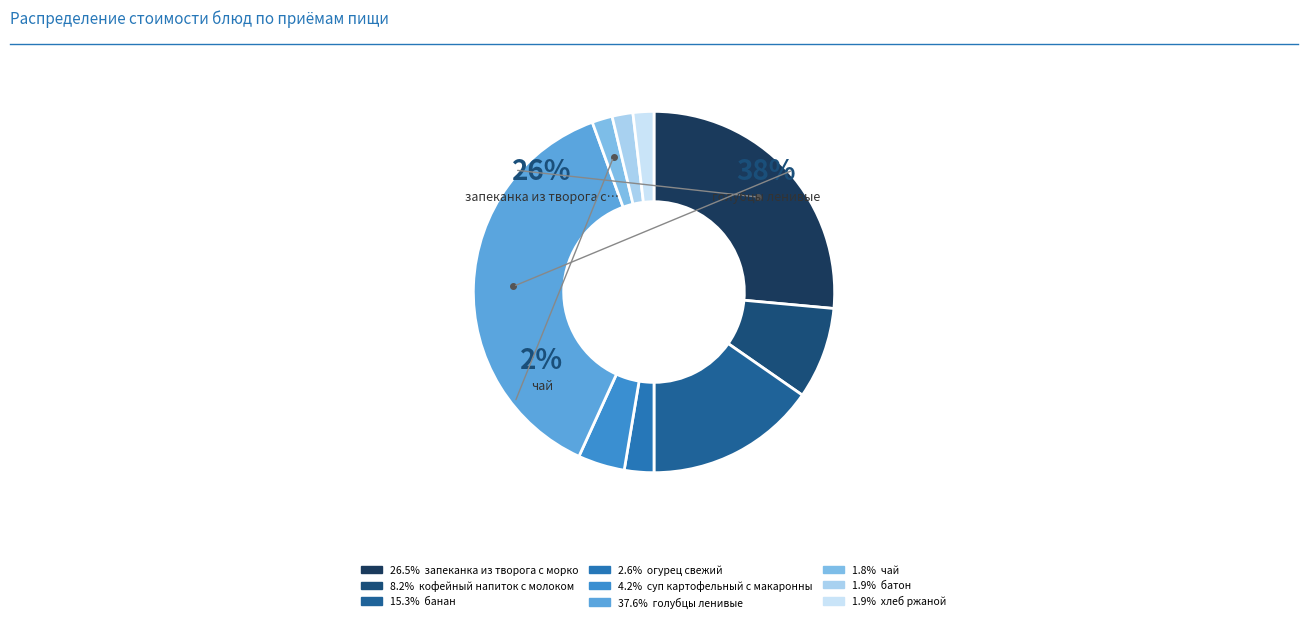

Count the number of slices in the pie.

9